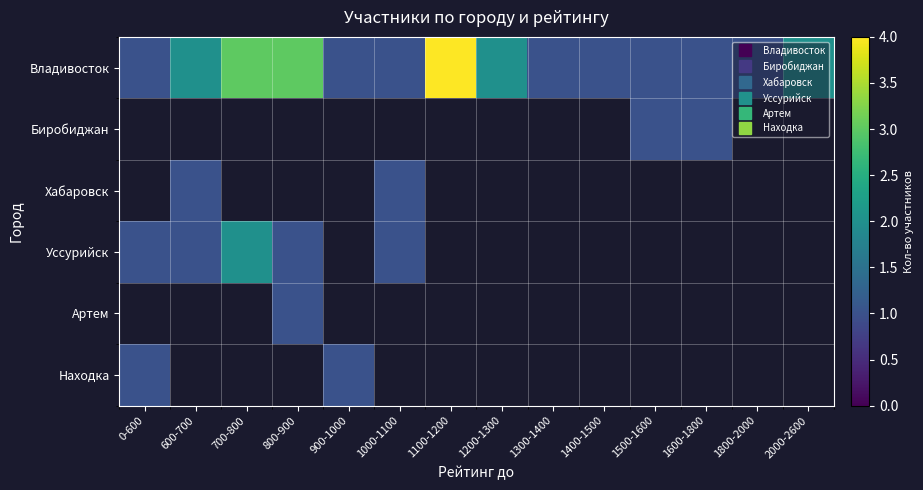

Which category has the lowest value in the Биробиджан series?

0-600